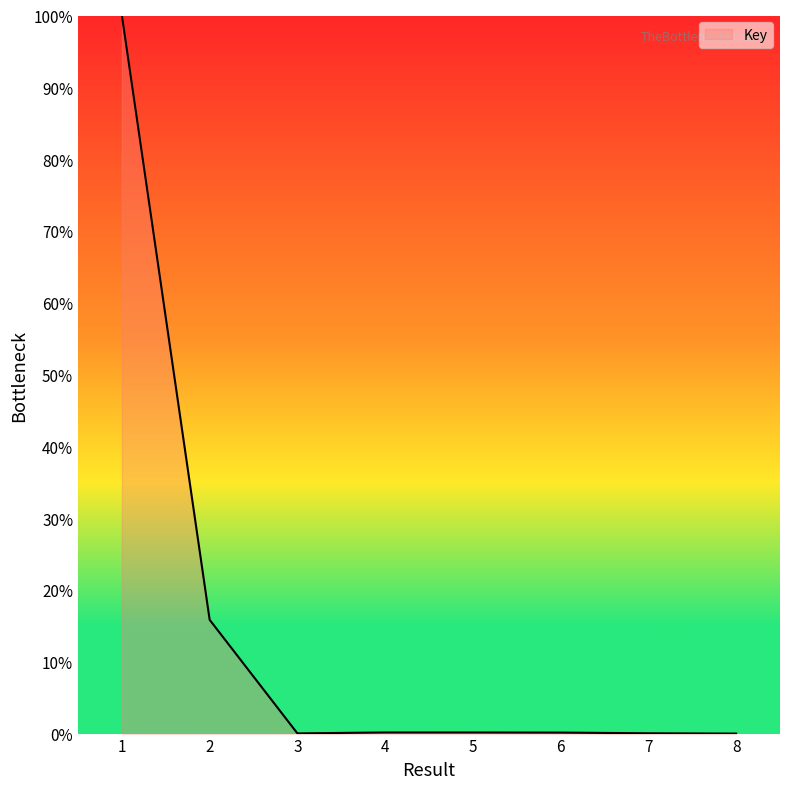

Is it true that the value at 2 is 15.8?

True